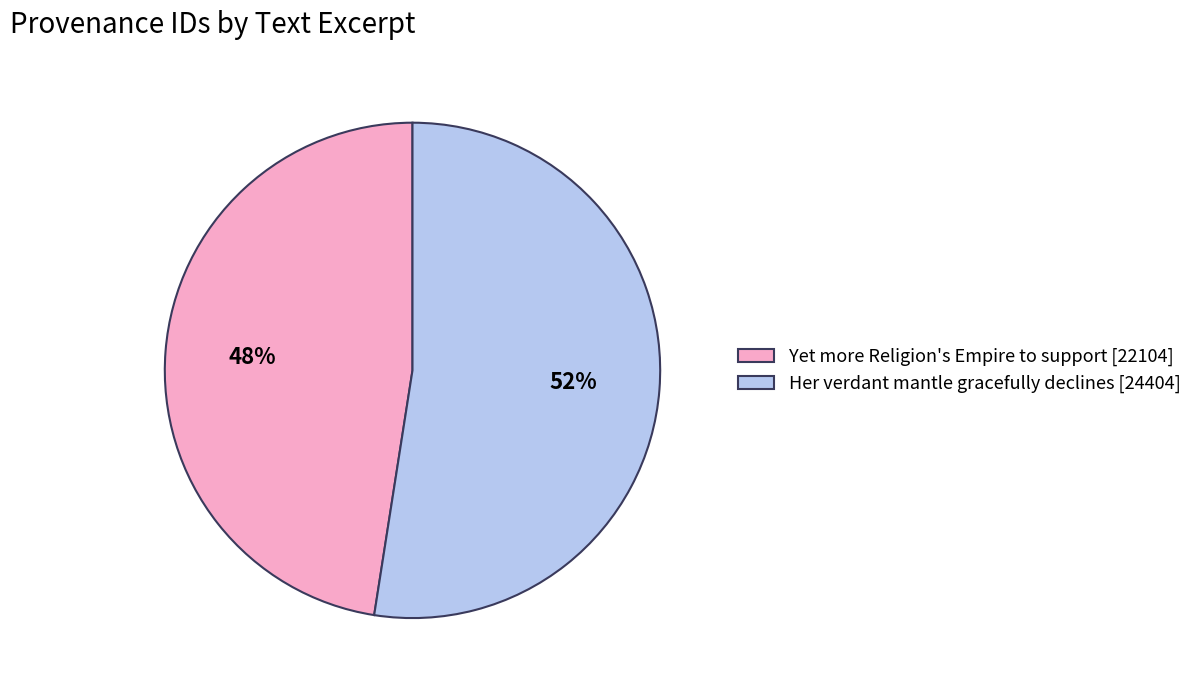

What is the largest slice in the pie chart?

Her verdant mantle gracefully declines